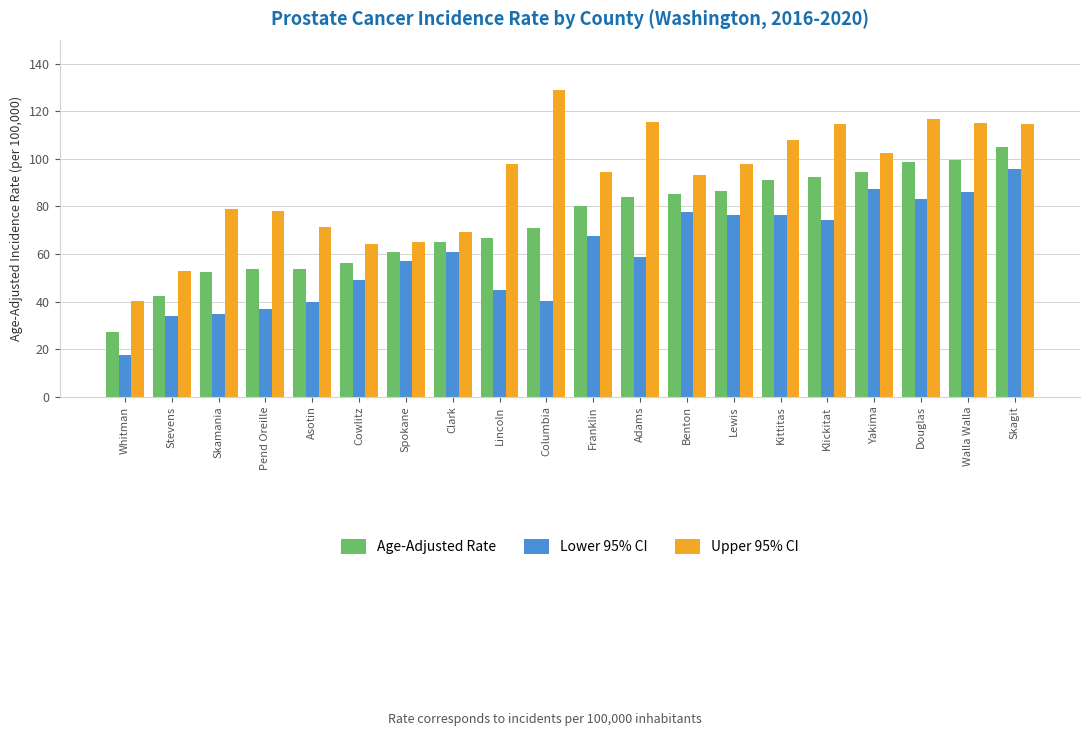

What is the label of the 20th bar from the left?

Skagit